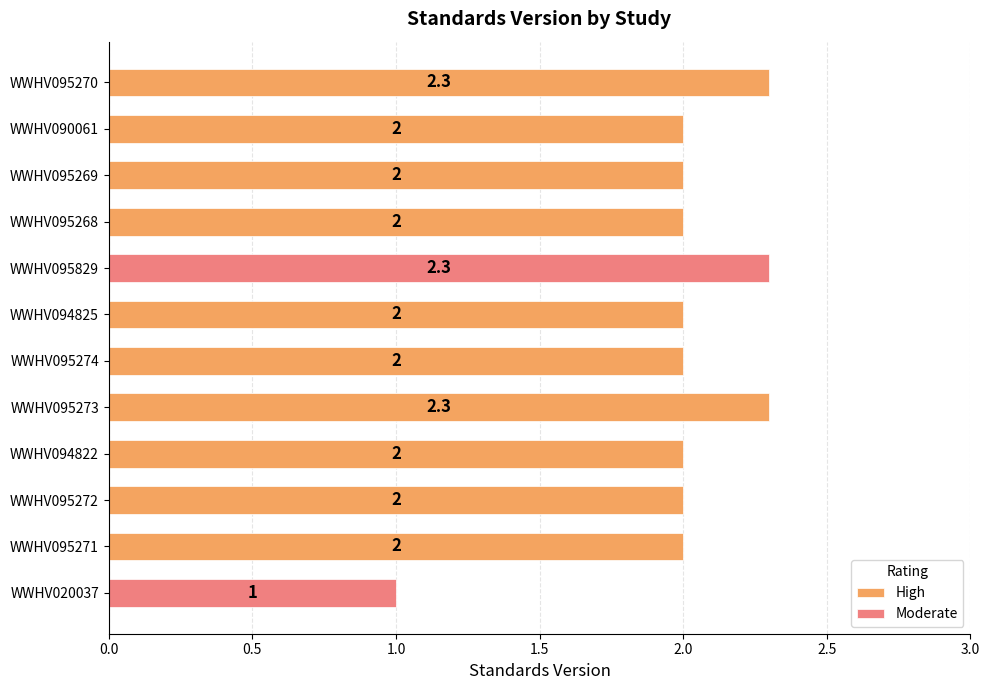

What is the value of the 10th bar from the left?

2.0